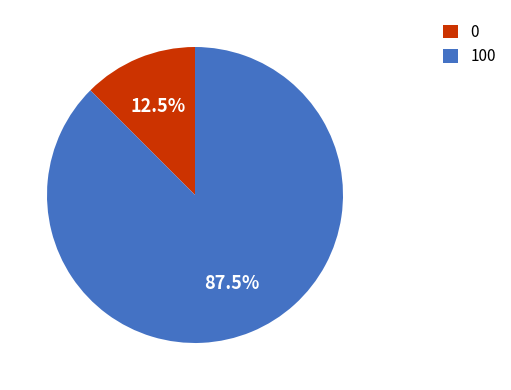

Between 0 and 100, which is larger?

100